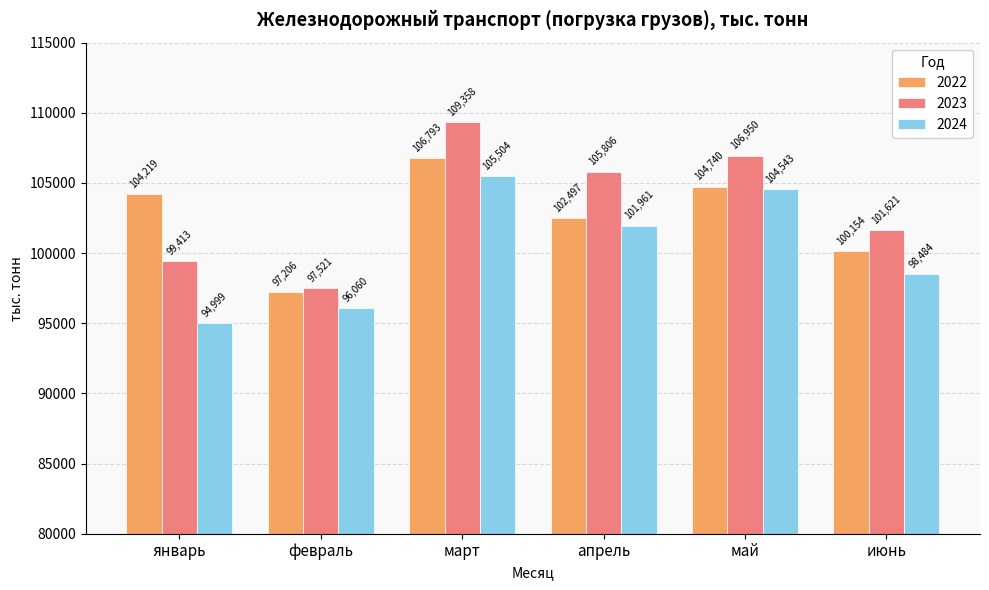

What value does the 2022 series have at январь?

104219.9